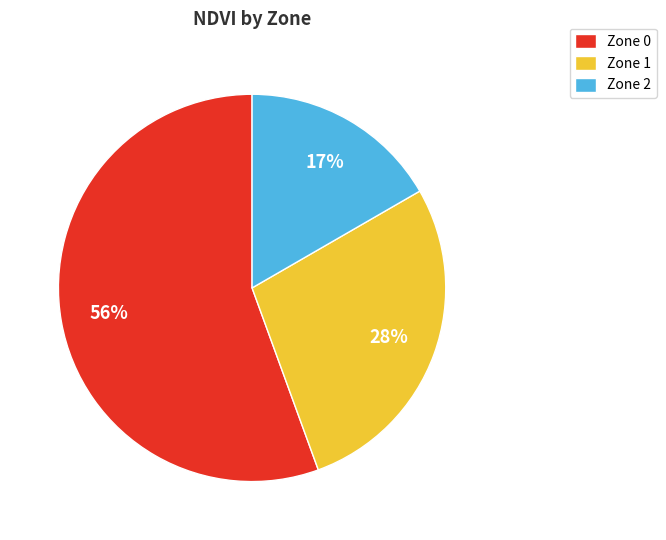

Is the sum of Zone 0 and Zone 1 greater than half?

Yes